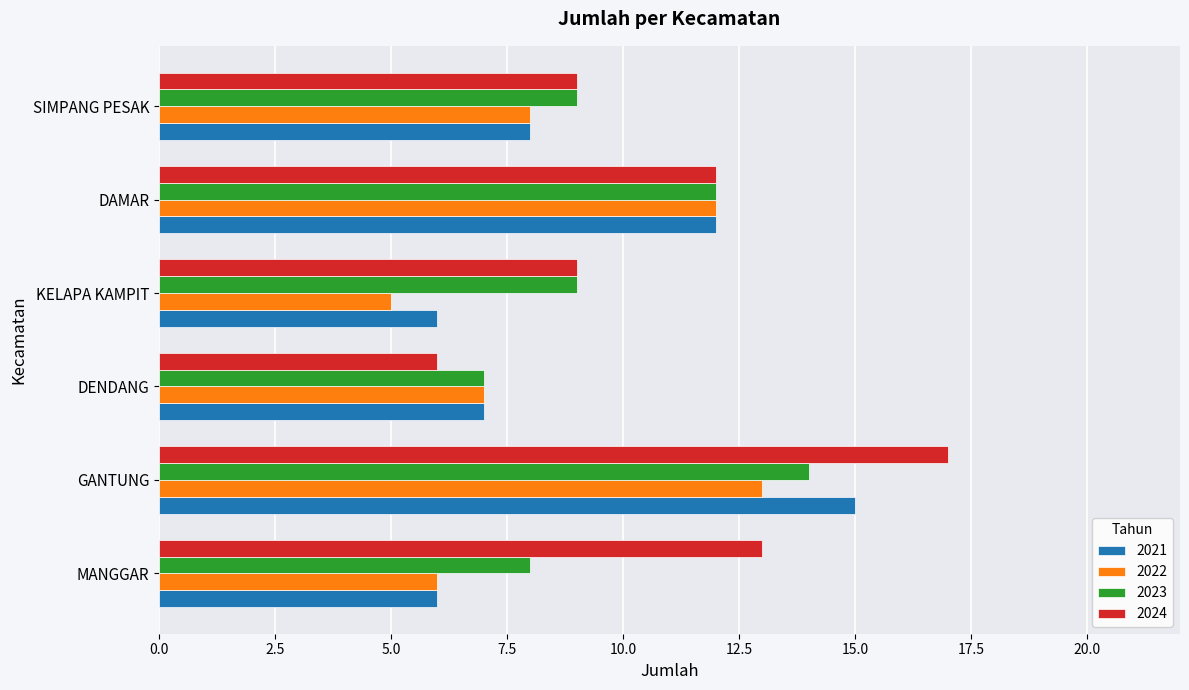

Rank the series by their maximum value, from highest to lowest.

2024, 2021, 2023, 2022